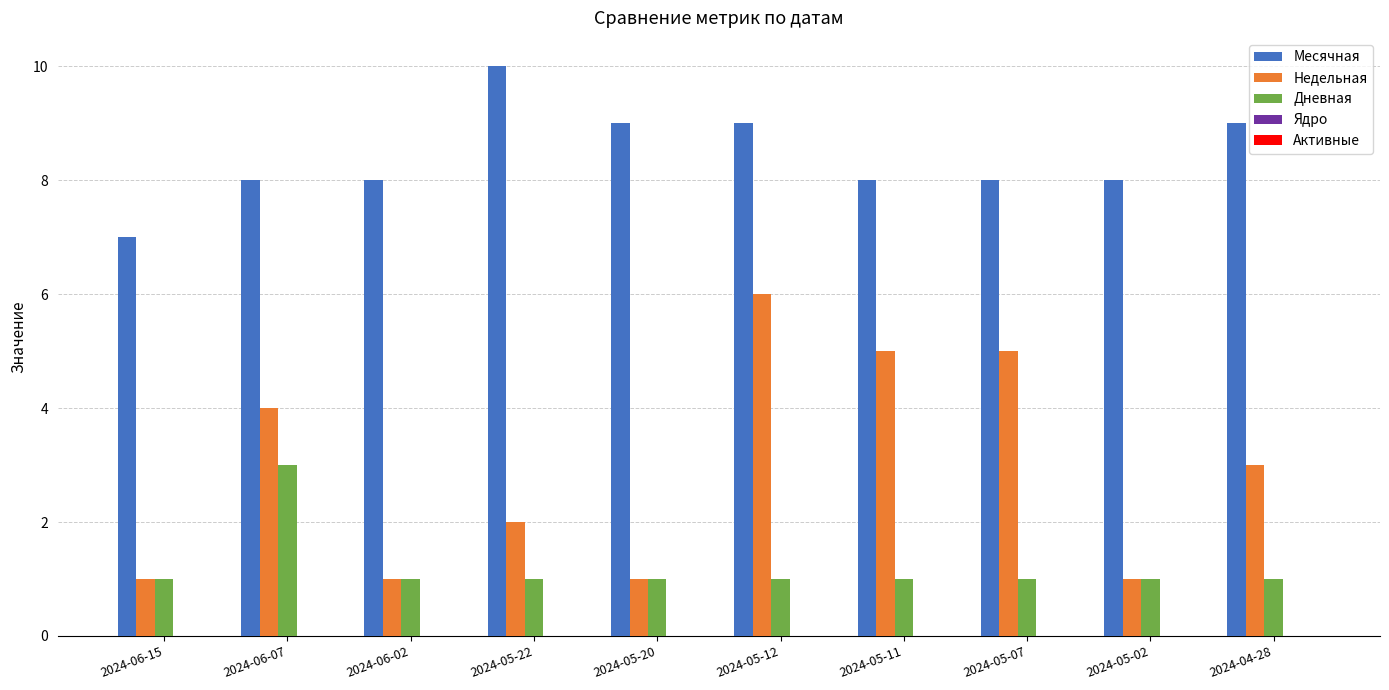

Rank the series at 2024-05-07 from highest to lowest value.

Месячная, Недельная, Дневная